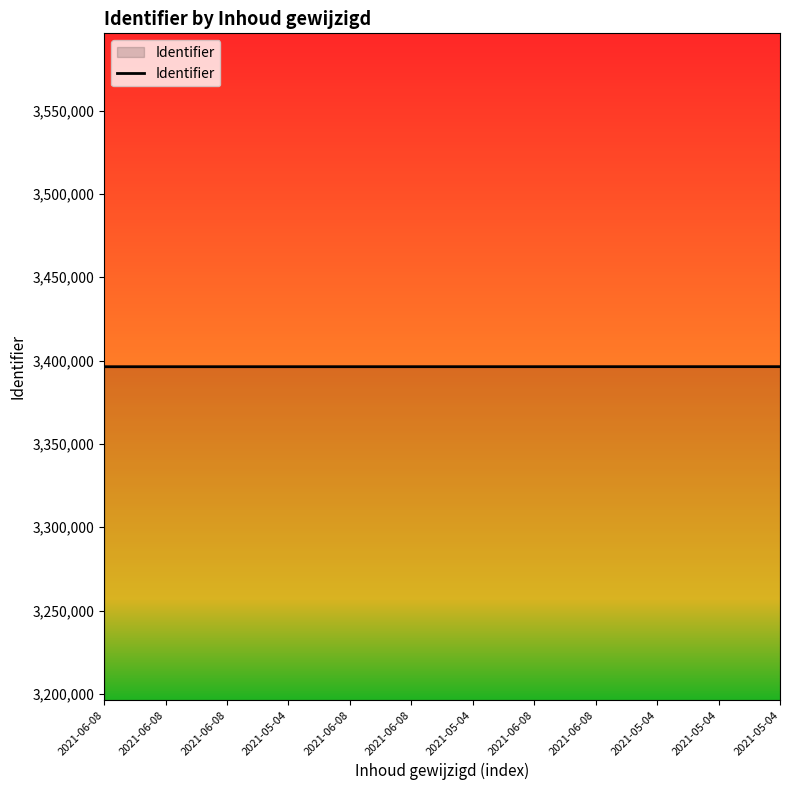

Is it true that the value at 2021-05-04 is 3396334?

True